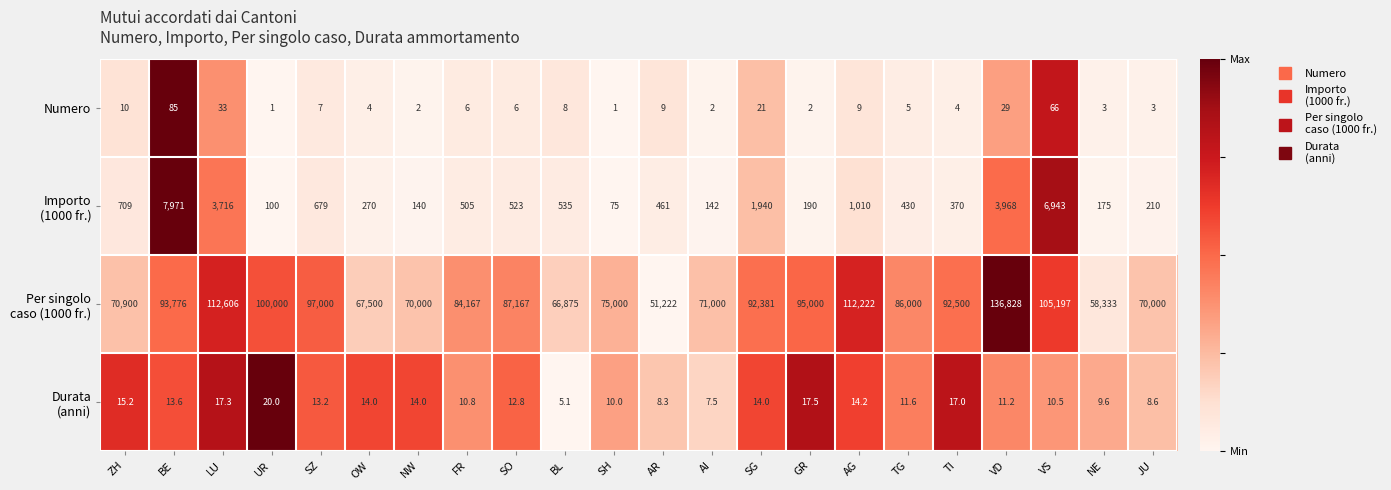

The value of Numero at AR is 3.4. True or false?

False